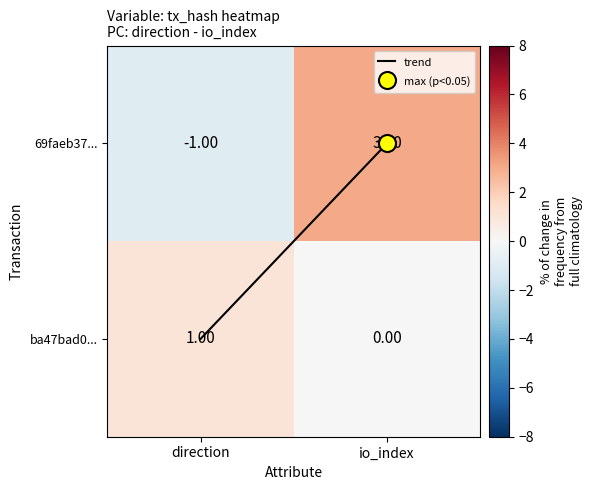

Which series has the widest spread of values?

69faeb37...